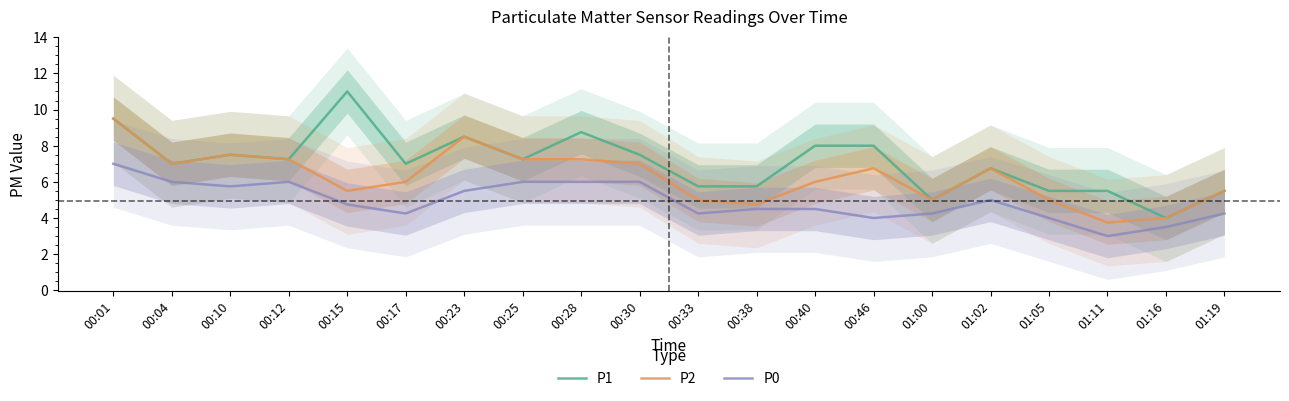

True or false: P2 has a value of 4.1 at 00:12.

False